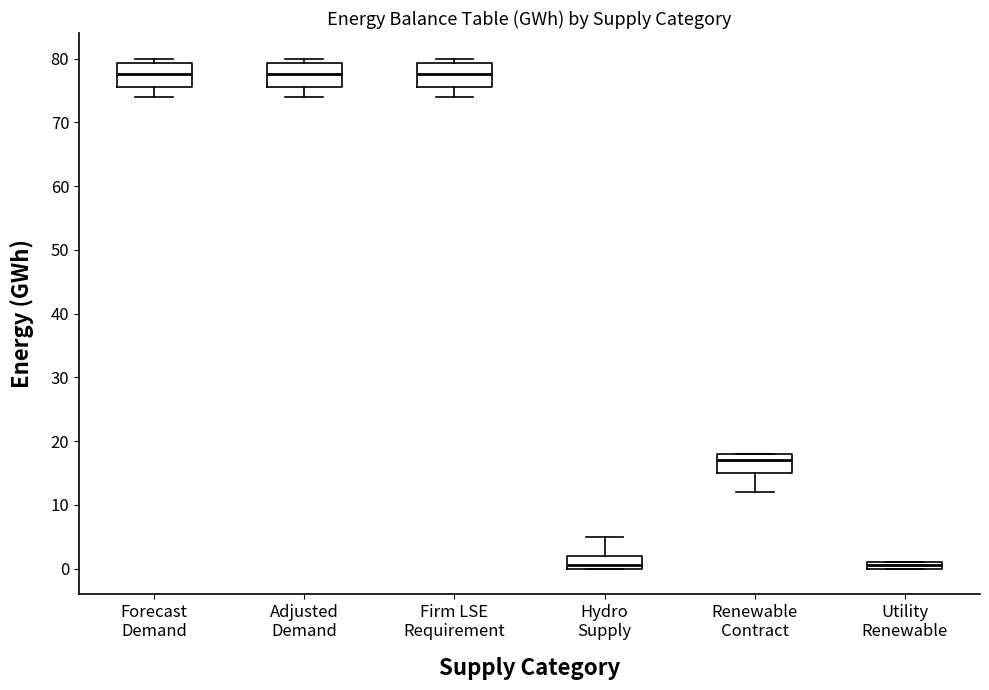

Where does the lower whisker of the box for Firm LSE Requirement end on the y-axis? The values are not printed on the chart, so give them approximately, as read against the axis.

74